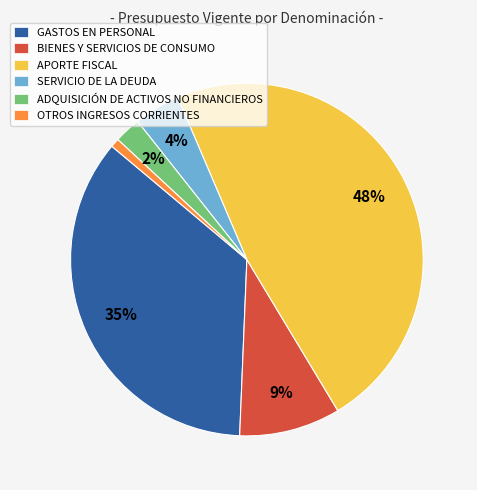

Between APORTE FISCAL and GASTOS EN PERSONAL, which is larger?

APORTE FISCAL